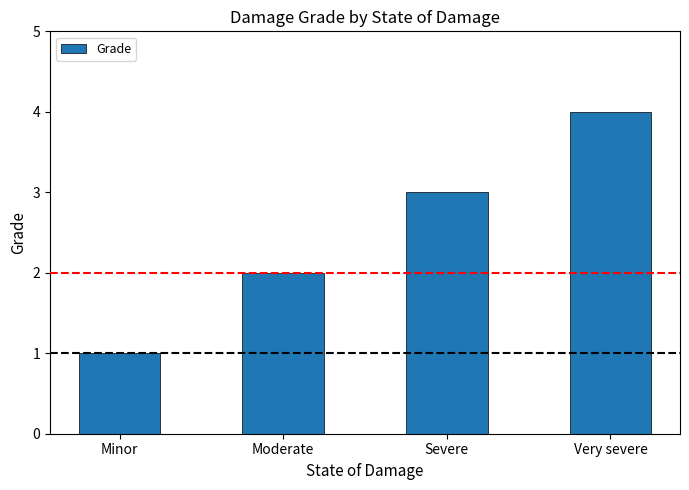

The chart shows a value of 2 at Moderate. True or false?

True